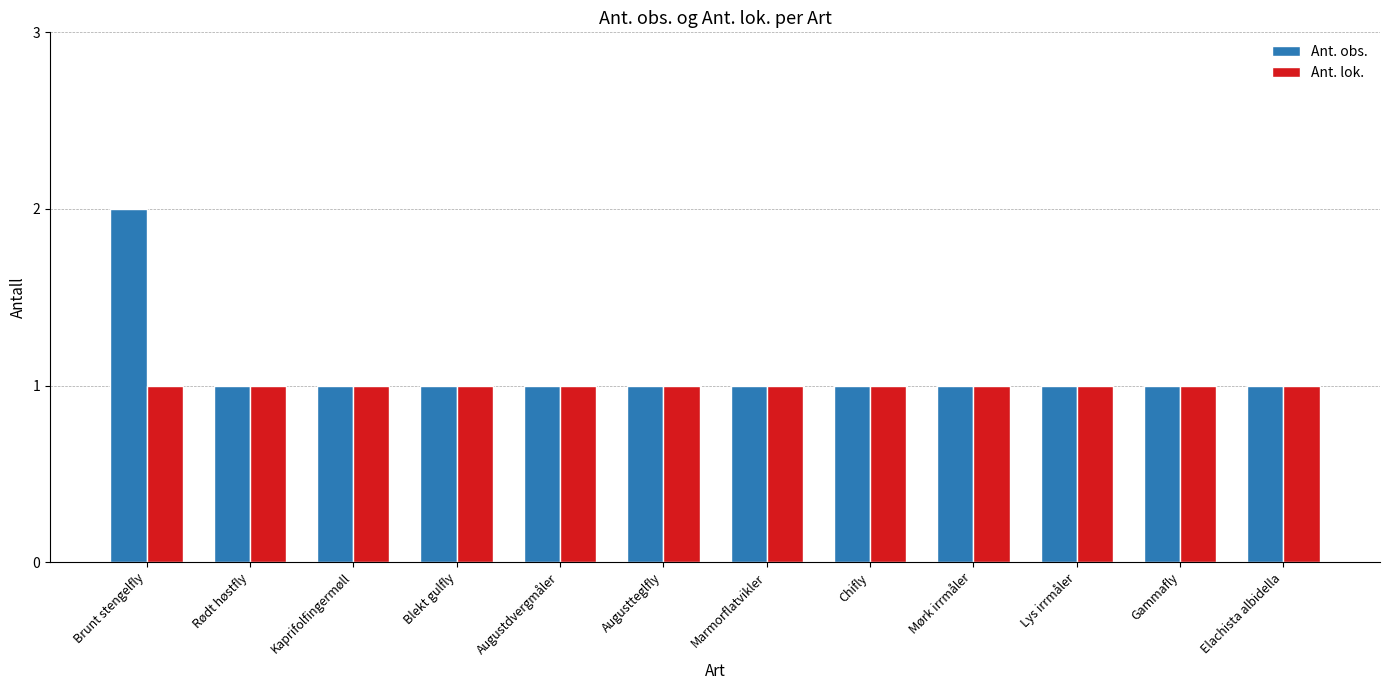

What is the label of the 1st bar from the right?

Elachista albidella